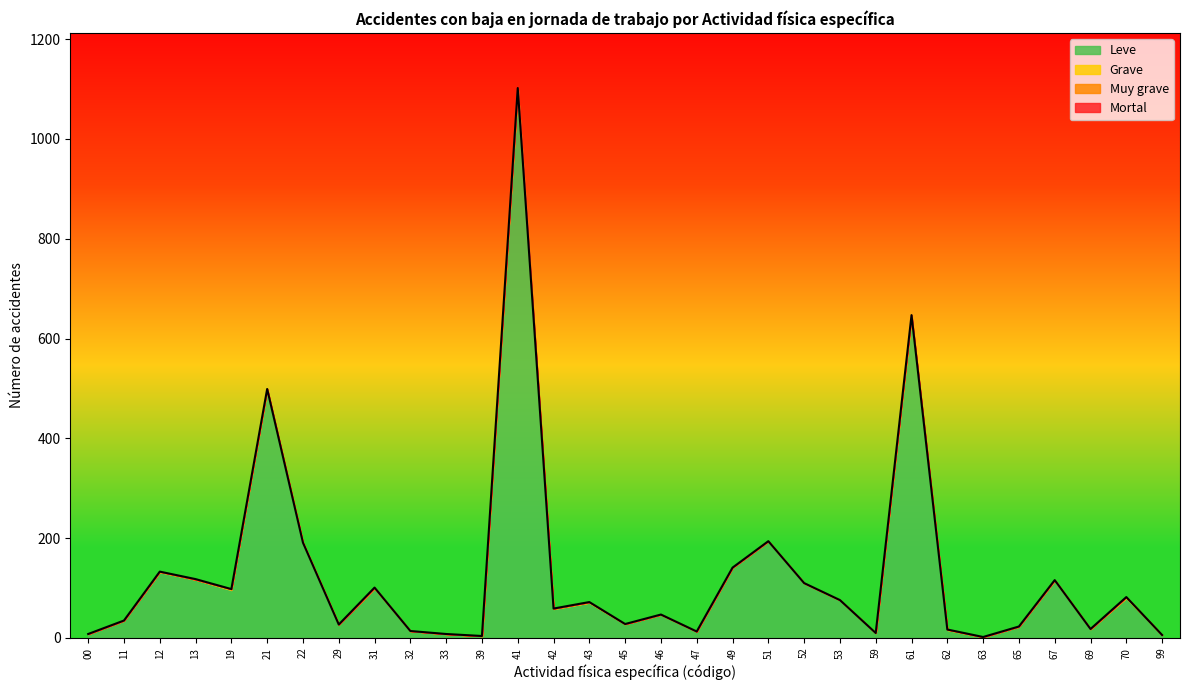

True or false: Leve and Muy grave cross at least once.

False